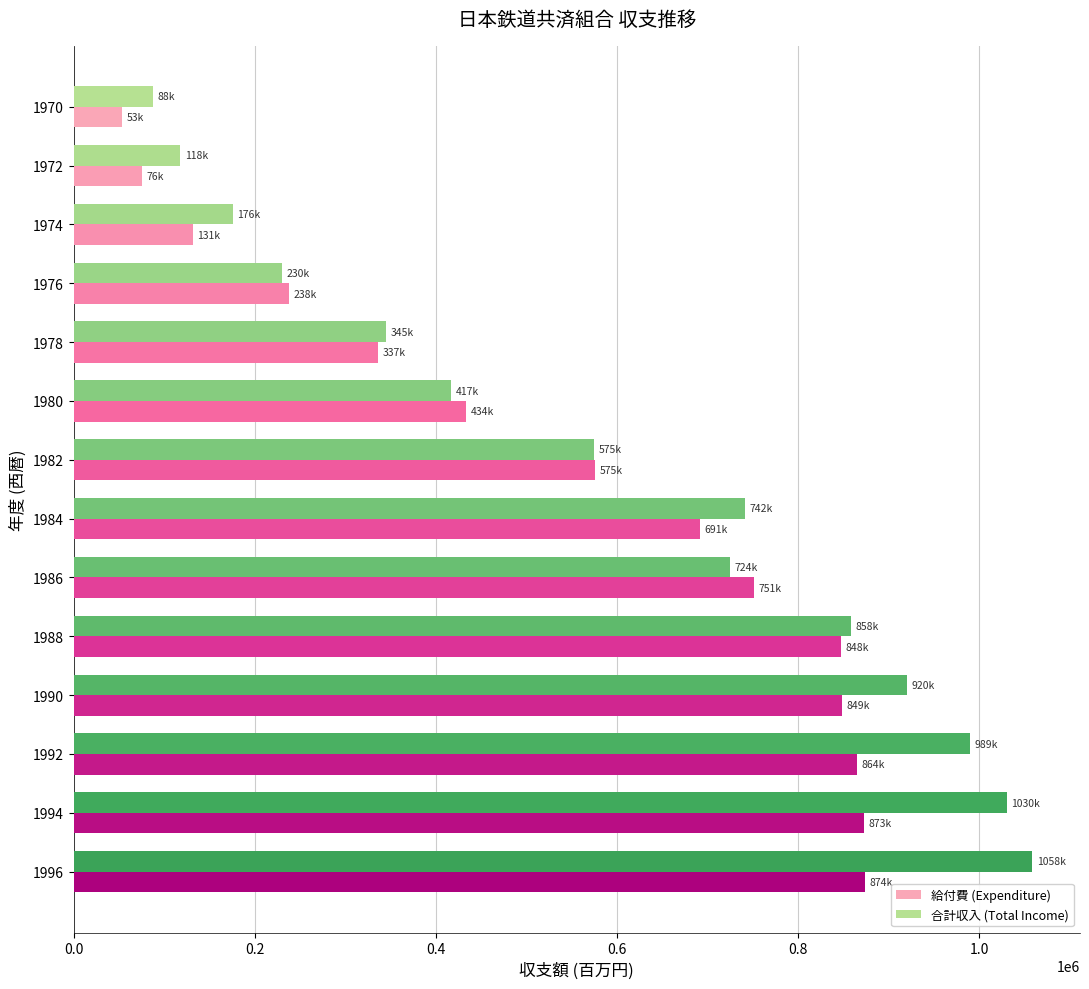

Read the 合計収入 (Total Income) value at 1982, to the nearest 50.

574650